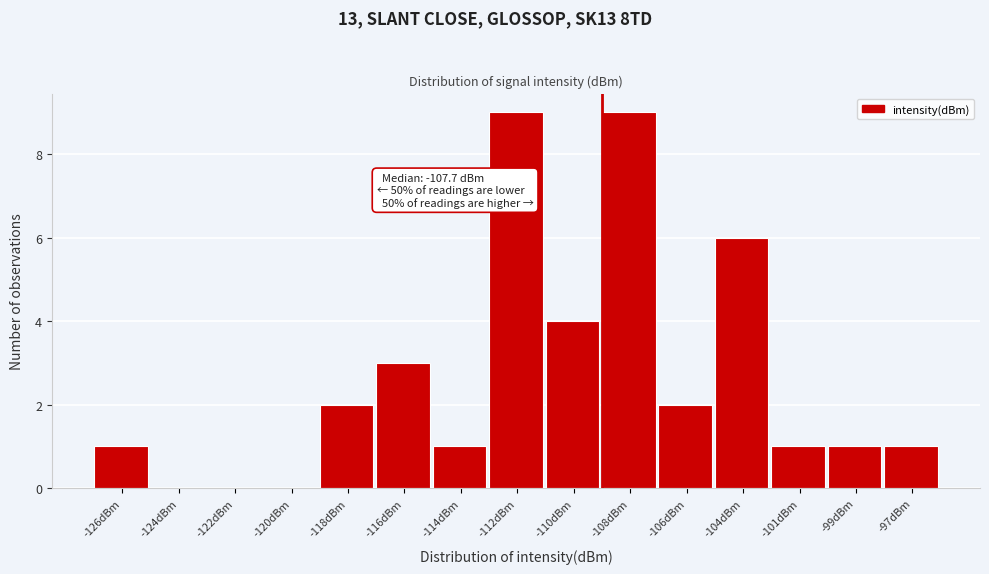

Reading right to left, list all the values displayed in this chart.

-97dBm=1	-99dBm=1	-101dBm=1	-104dBm=6	-106dBm=2	-108dBm=9	-110dBm=4	-112dBm=9	-114dBm=1	-116dBm=3	-118dBm=2	-120dBm=0	-122dBm=0	-124dBm=0	-126dBm=1